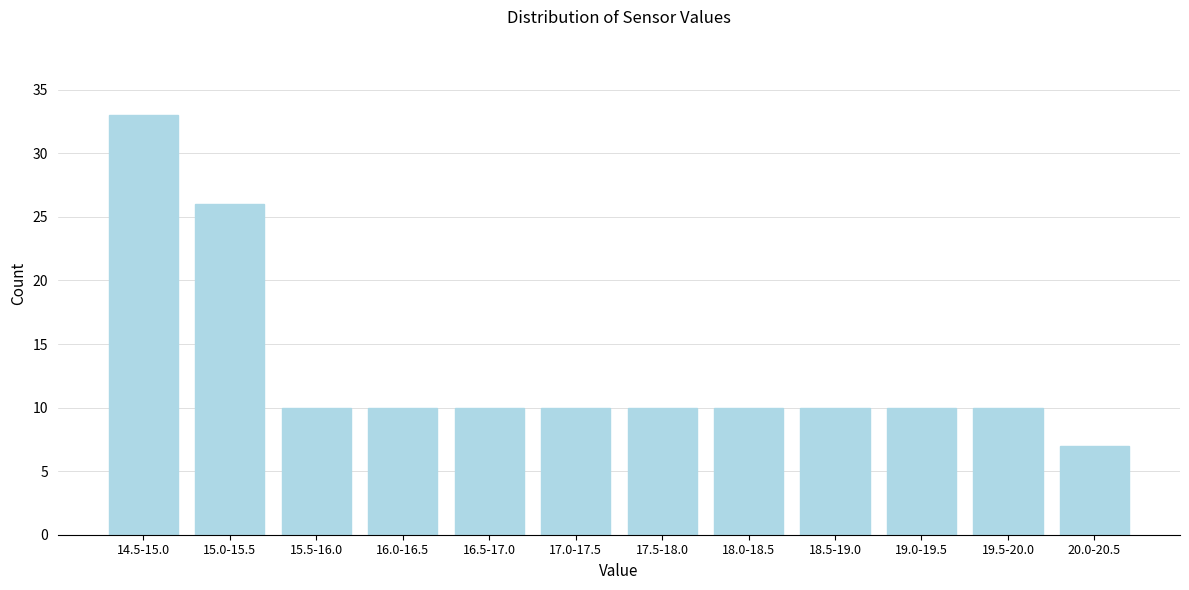

Reading left to right, extract all data points from this chart.

14.5-15.0=33	15.0-15.5=26	15.5-16.0=10	16.0-16.5=10	16.5-17.0=10	17.0-17.5=10	17.5-18.0=10	18.0-18.5=10	18.5-19.0=10	19.0-19.5=10	19.5-20.0=10	20.0-20.5=7